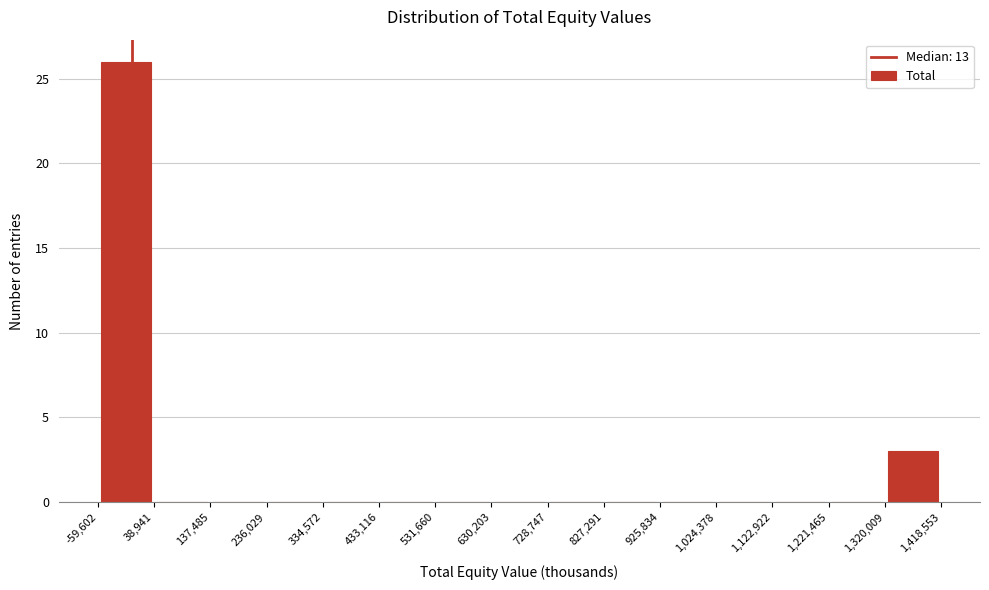

Reading left to right, list every bar in this chart as the range it spans on the x-axis followed by its height. The values are not printed on the chart, so give them approximately, as read against the axis.

-59,602 to 38,941: 26
38,941 to 137,485: 0
137,485 to 236,029: 0
236,029 to 334,572: 0
334,572 to 433,116: 0
433,116 to 531,660: 0
531,660 to 630,203: 0
630,203 to 728,747: 0
728,747 to 827,291: 0
827,291 to 925,834: 0
925,834 to 1,024,378: 0
1,024,378 to 1,122,922: 0
1,122,922 to 1,221,465: 0
1,221,465 to 1,320,009: 0
1,320,009 to 1,418,553: 3